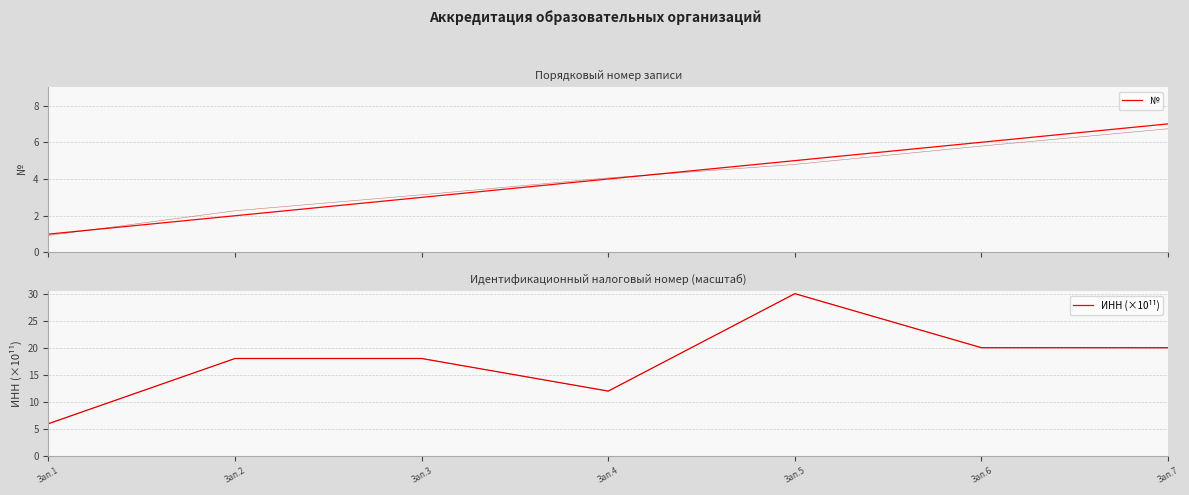

Does the chart display data point markers on the line(s)?

No